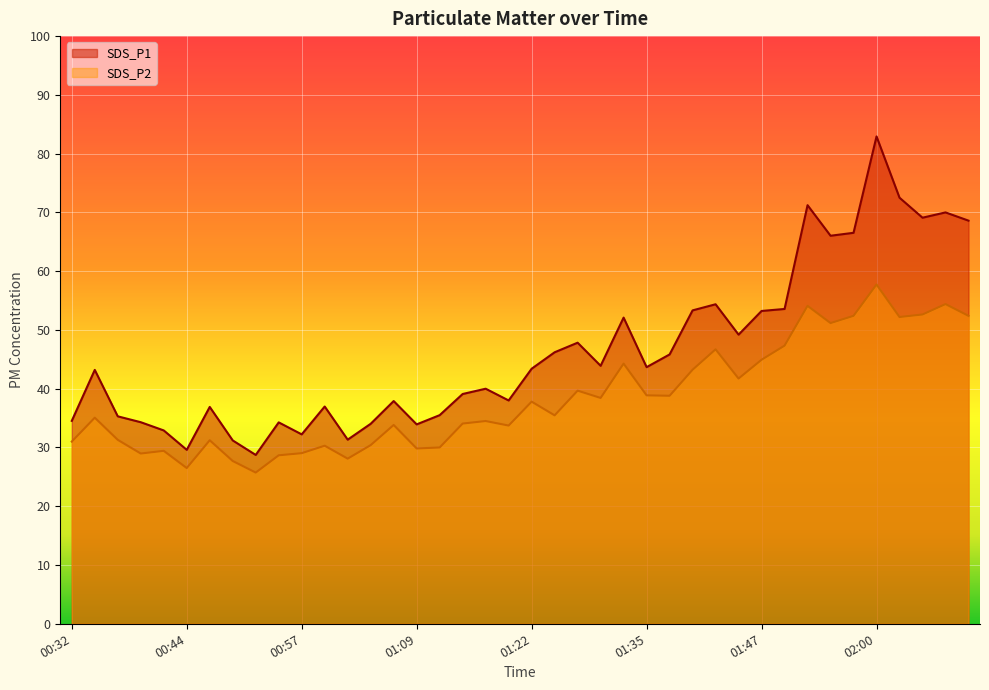

Where is SDS_P2 nearest to the value 41?

01:44